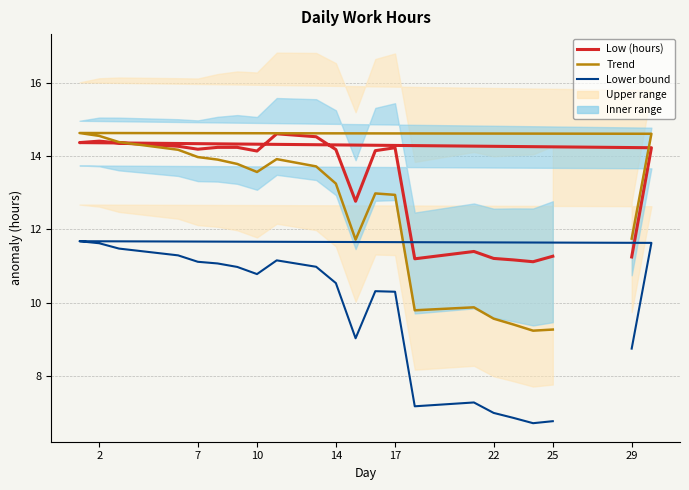

True or false: Low (hours) and Lower bound intersect in this chart.

False